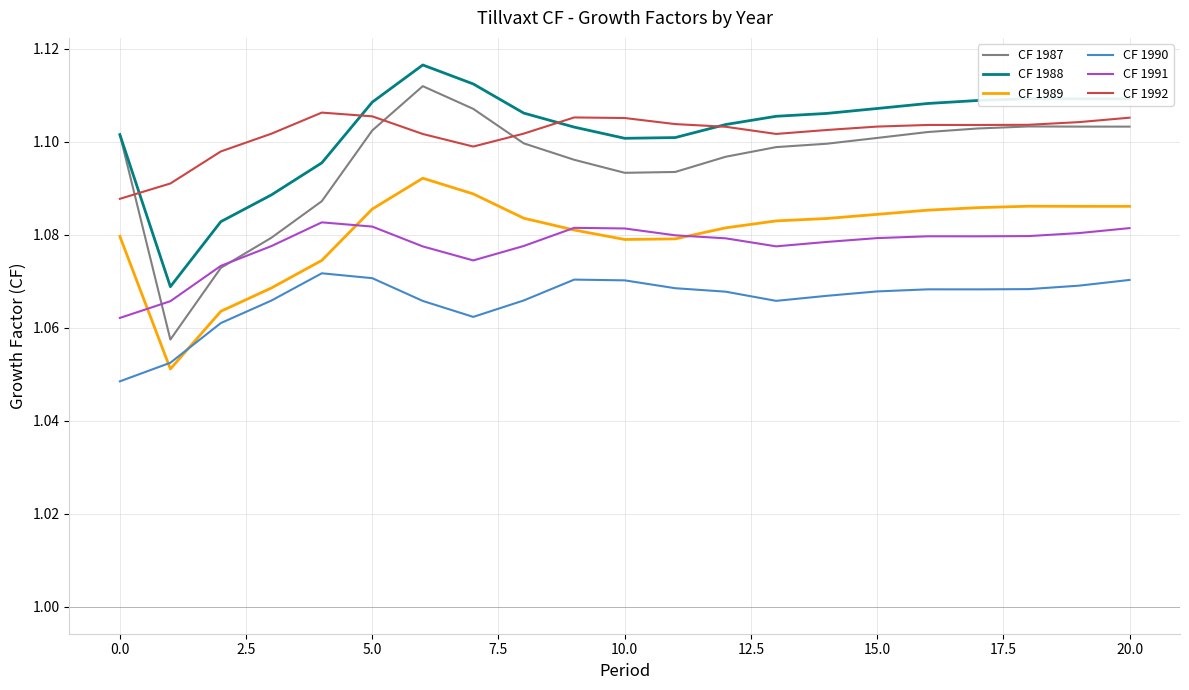

True or false: CF 1987 and CF 1990 cross at least once.

False